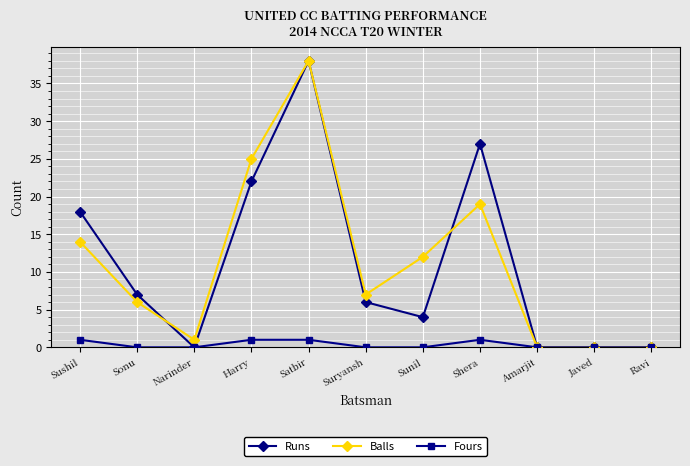

What is the difference between the maximum and minimum values in the Runs series?

38